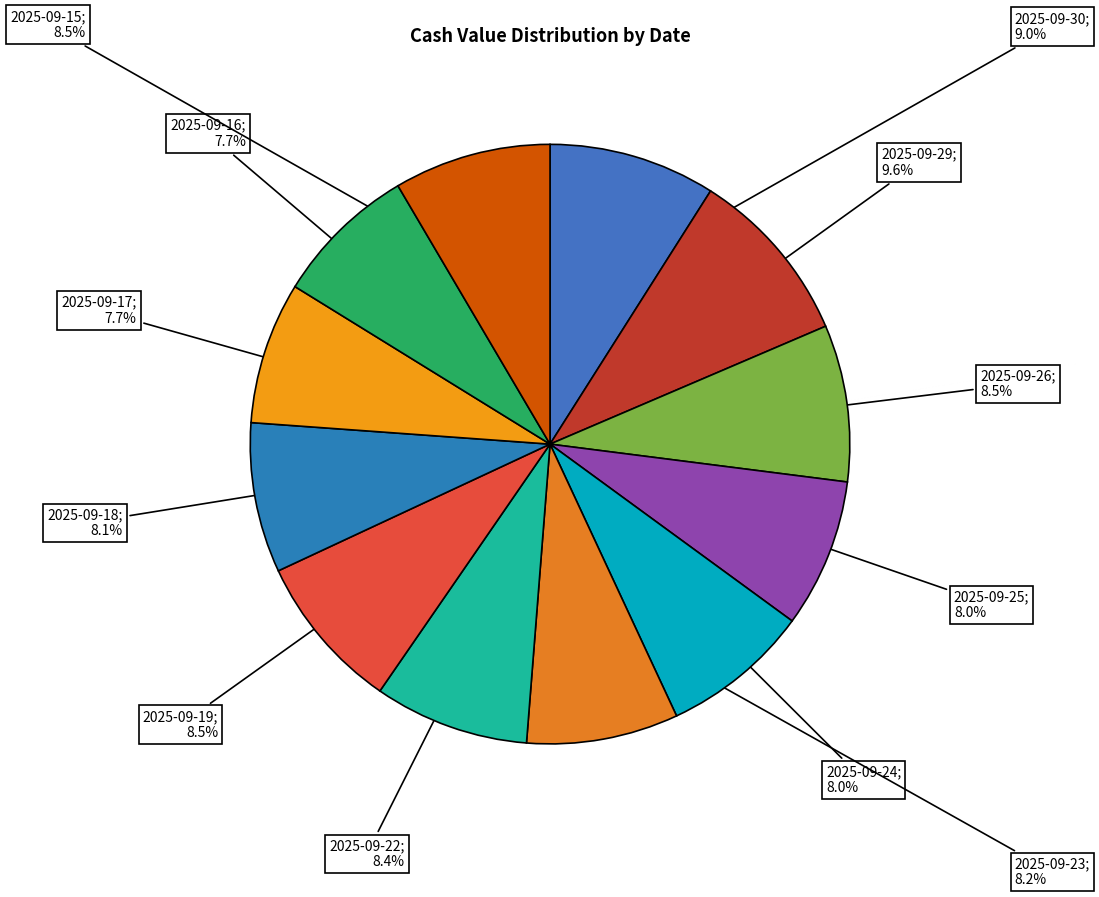

How many slices are in this pie chart?

12